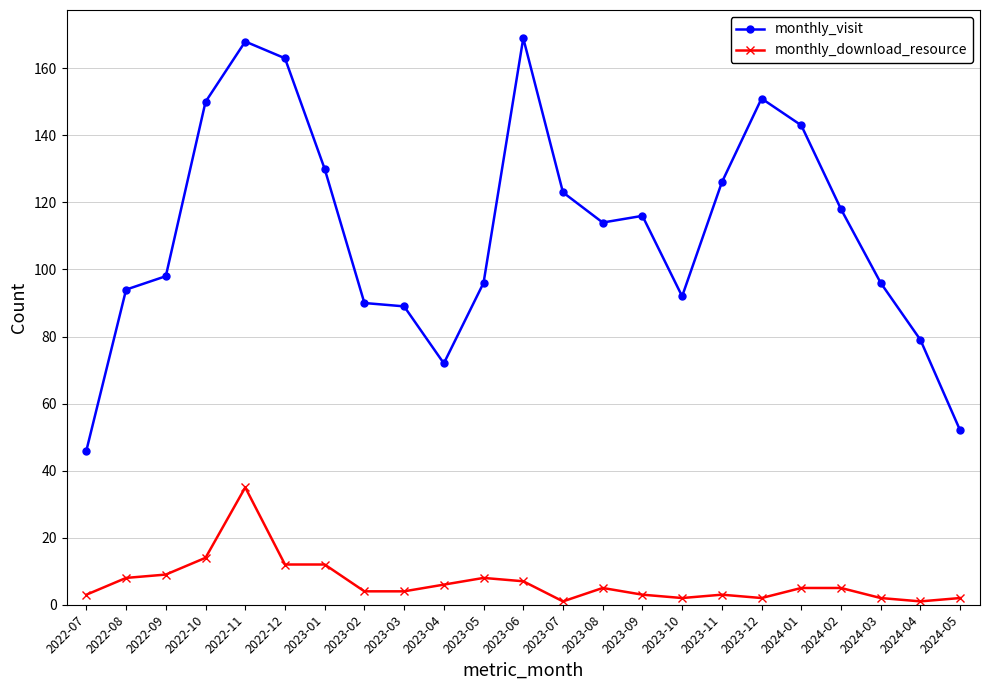

Rank the series by their average value, from highest to lowest.

monthly_visit, monthly_download_resource